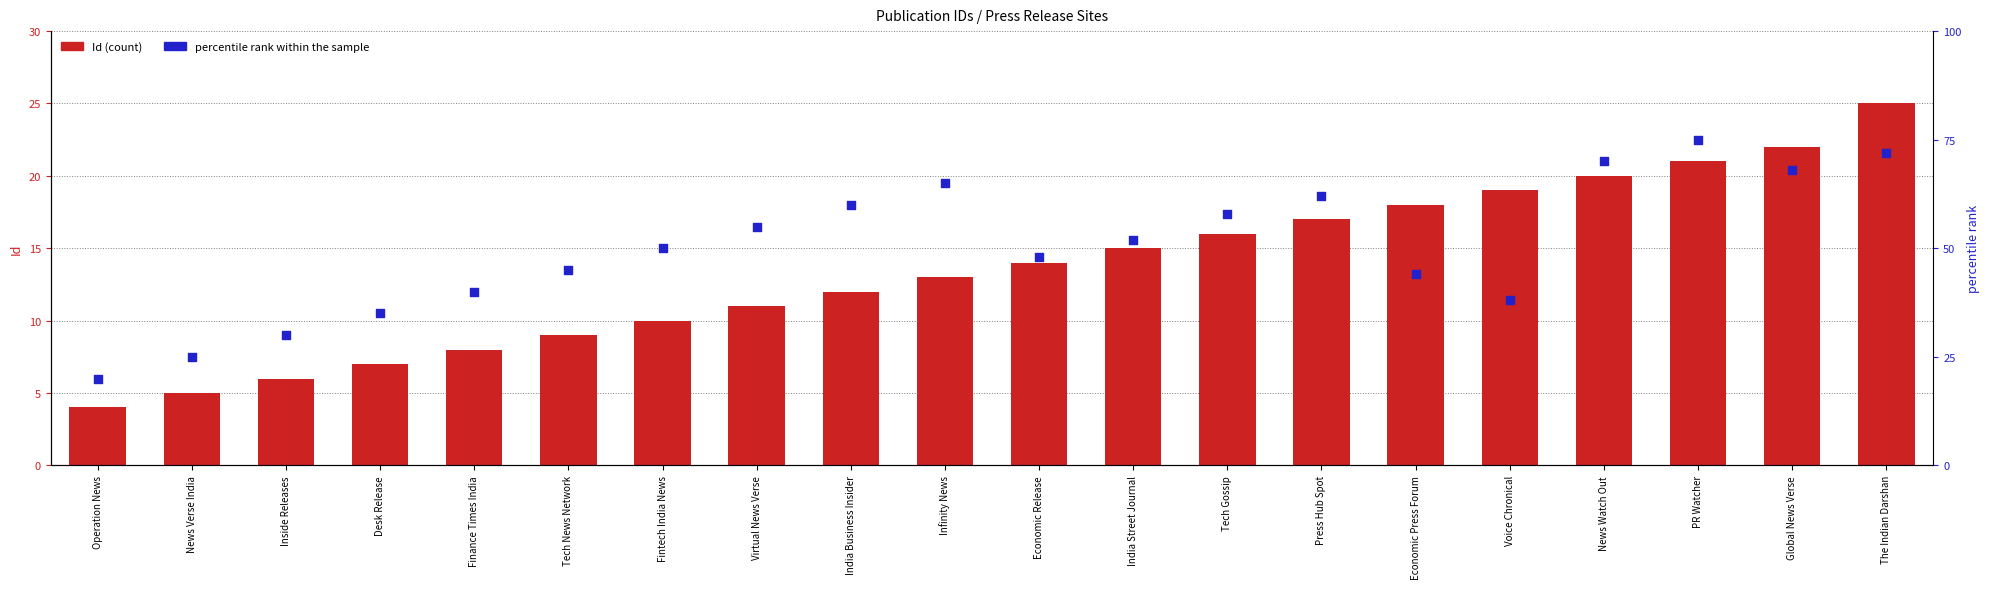

Which series reaches the minimum Y coordinate?

Id